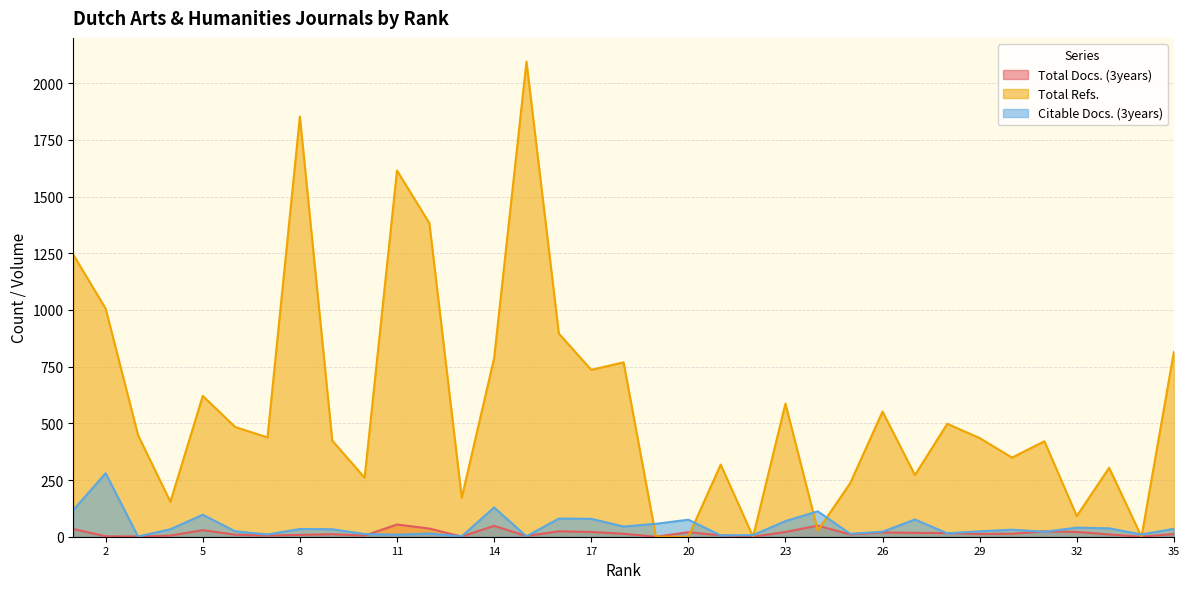

The value of Citable Docs. (3years) at 34 is 6. True or false?

False